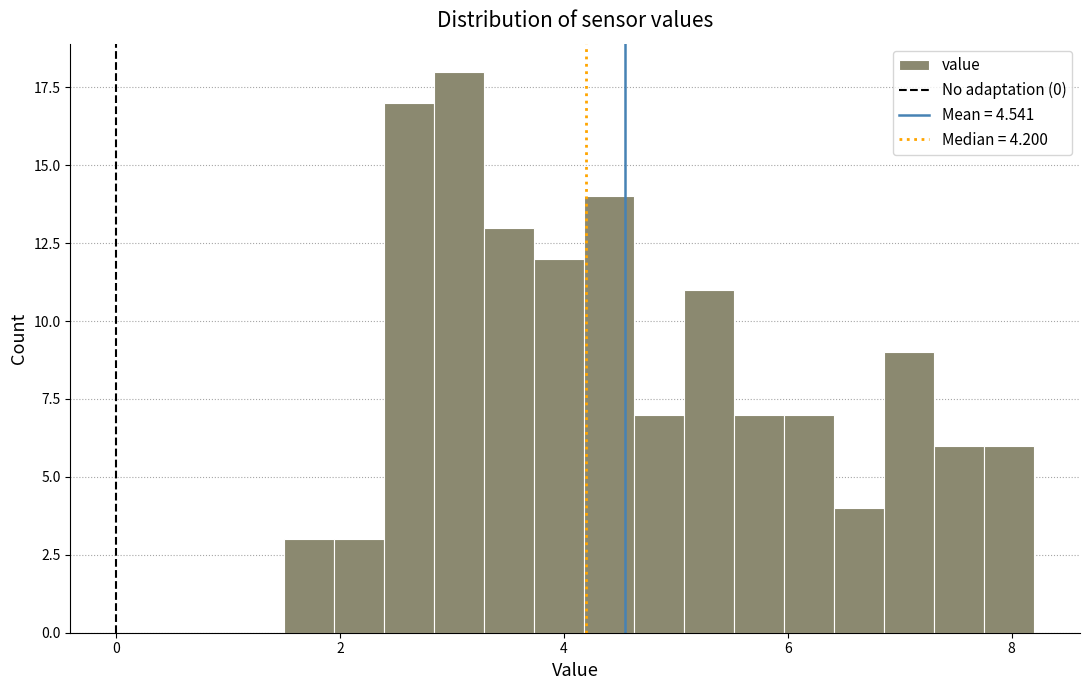

Read against the x-axis, roughly where is the centre of the tallest bar?

3.0